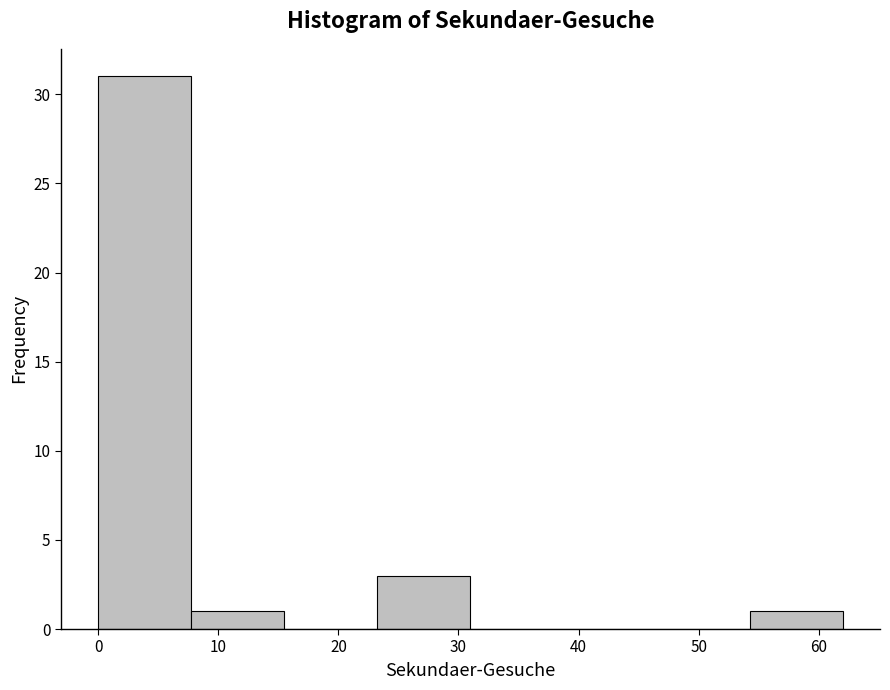

What is the height of the bar covering 54 to 62 on the x-axis? Neither the bar edges nor the heights are printed on the chart, so give them approximately, as read against the axes.

1